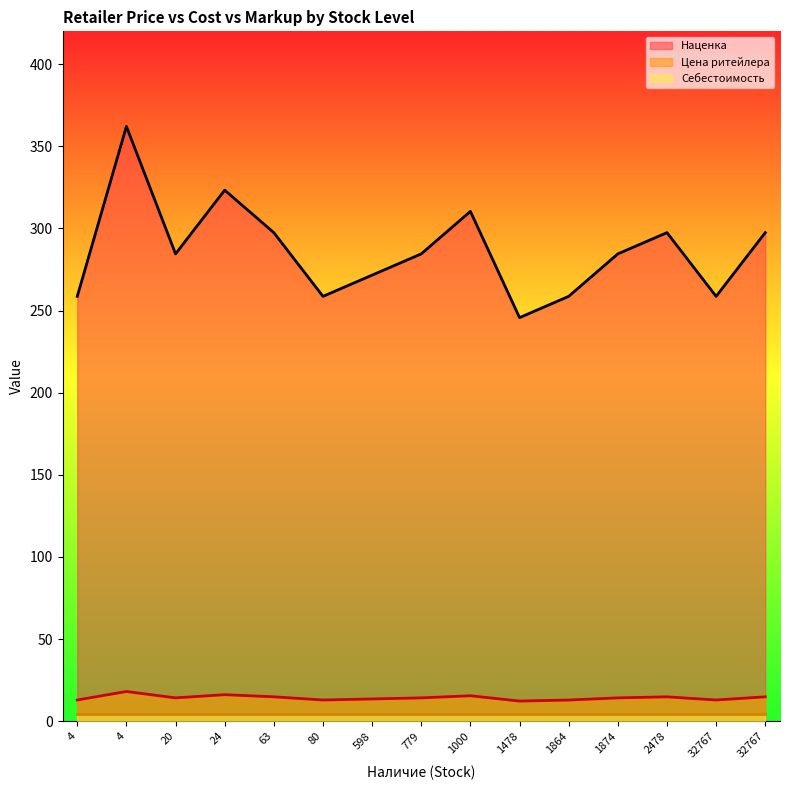

What are all the series names shown in the legend?

Наценка, Цена ритейлера, Себестоимость